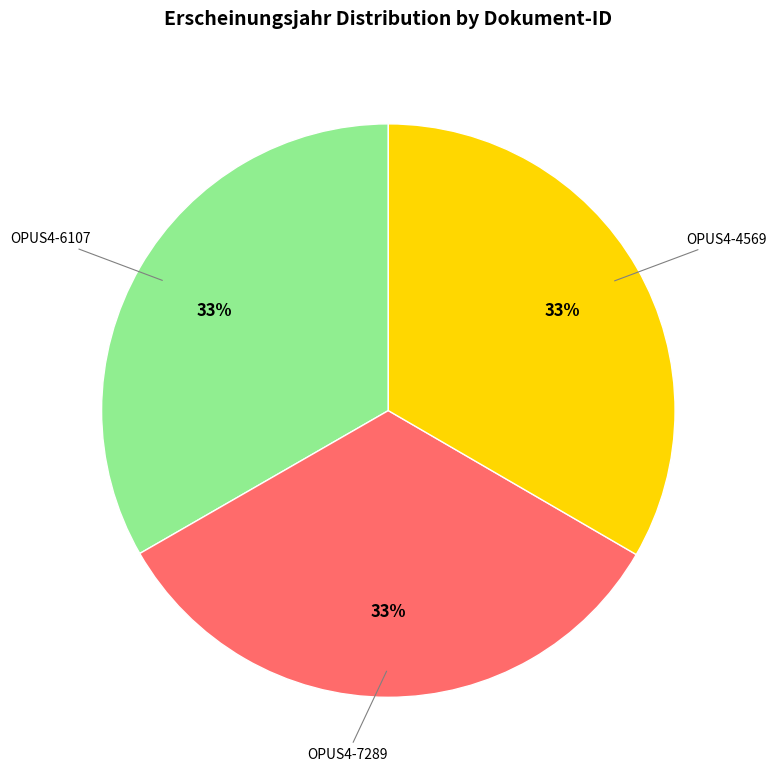

Does any single category account for the majority?

No